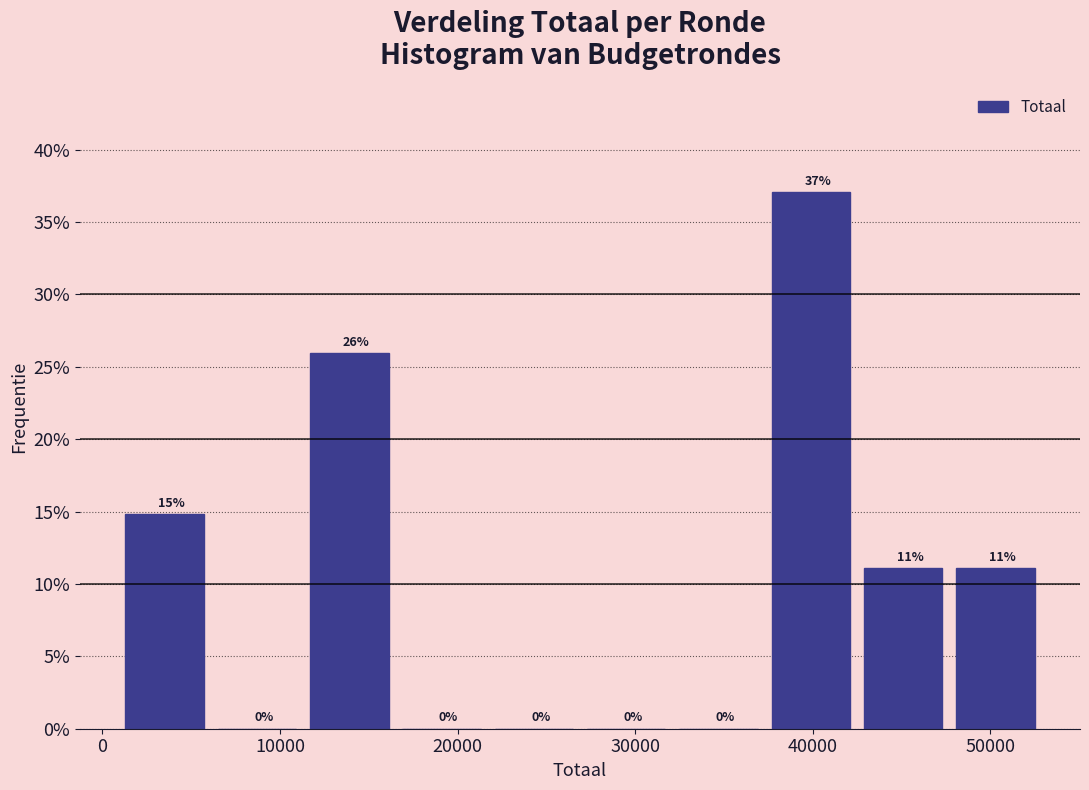

Over which range of the x-axis is the bar tallest?

38000 to 43000